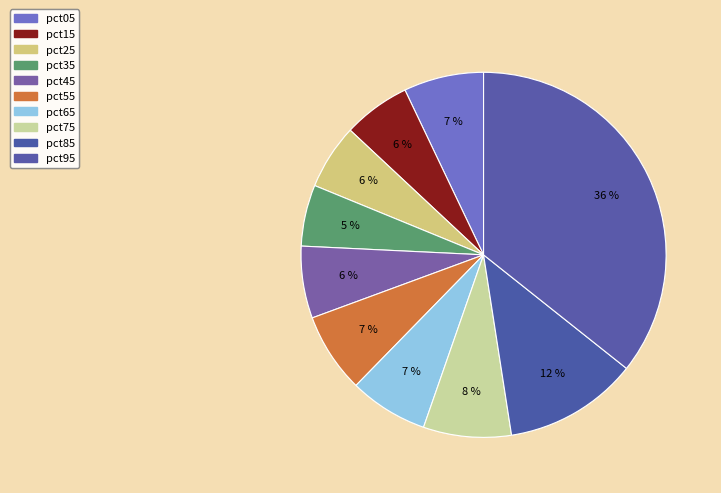

How many slices are in this pie chart?

10